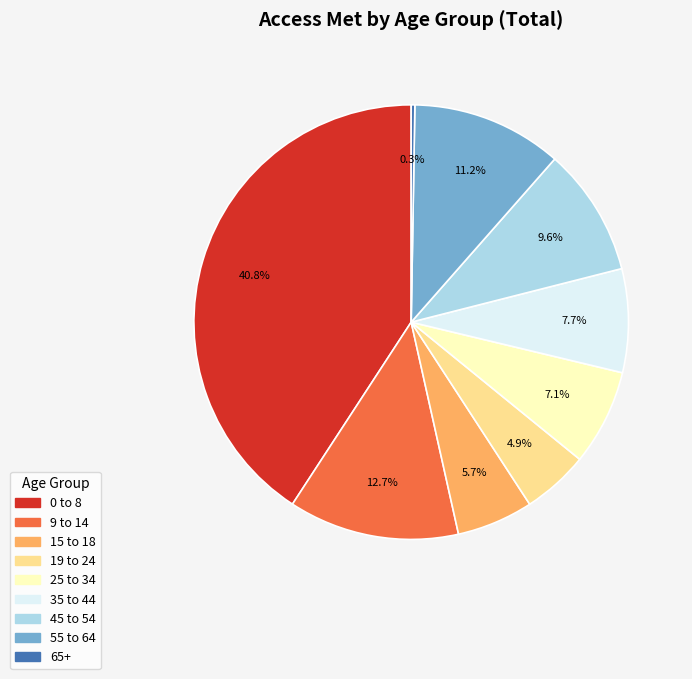

How much of the chart is everything except 0 to 8?

59.2%